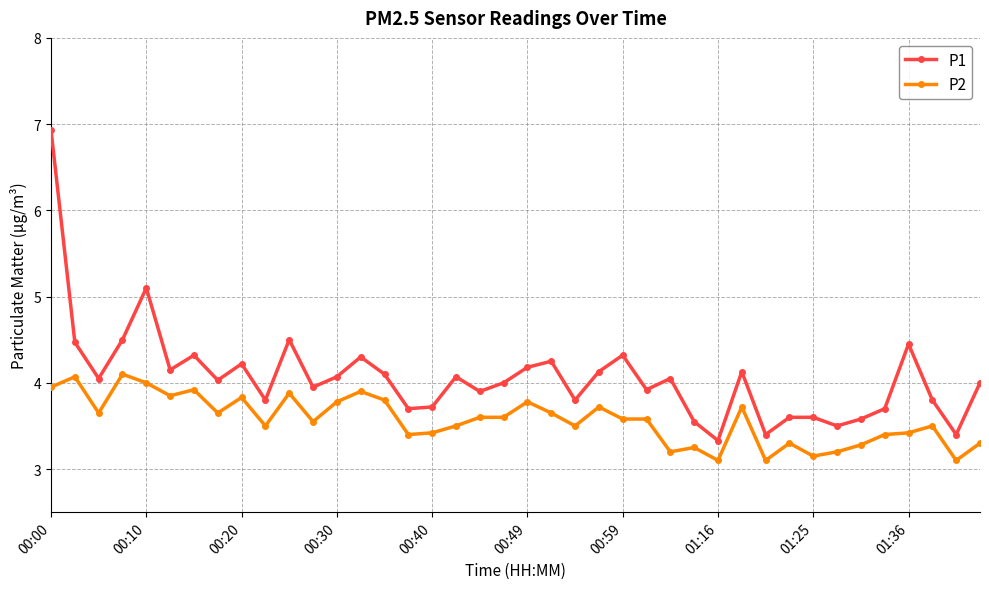

What is the lowest value of the P1 series?

3.3